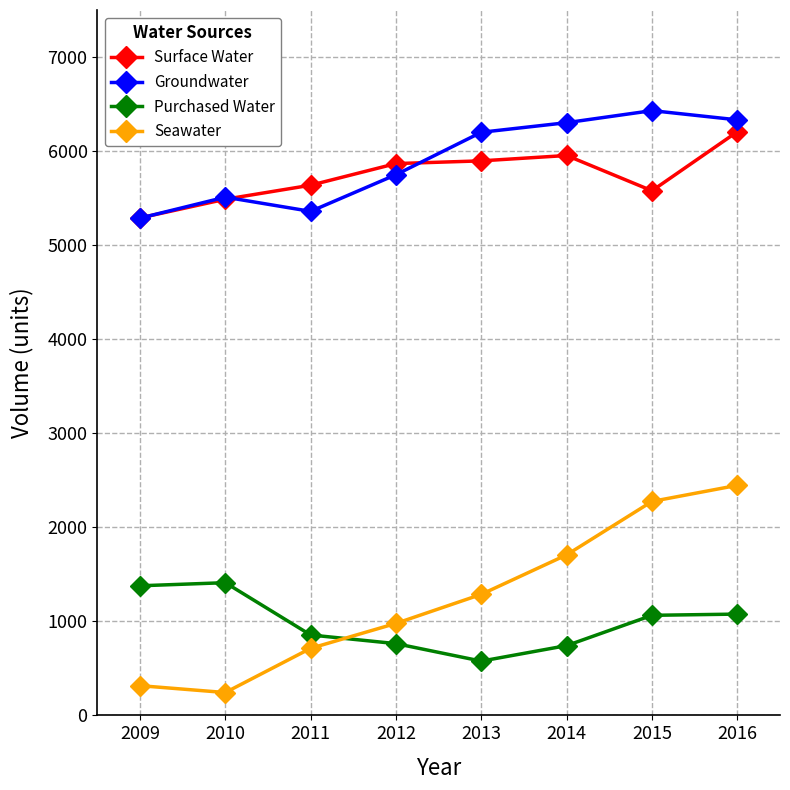

At 2014, list the series in order from largest to smallest.

Groundwater, Surface Water, Seawater, Purchased Water